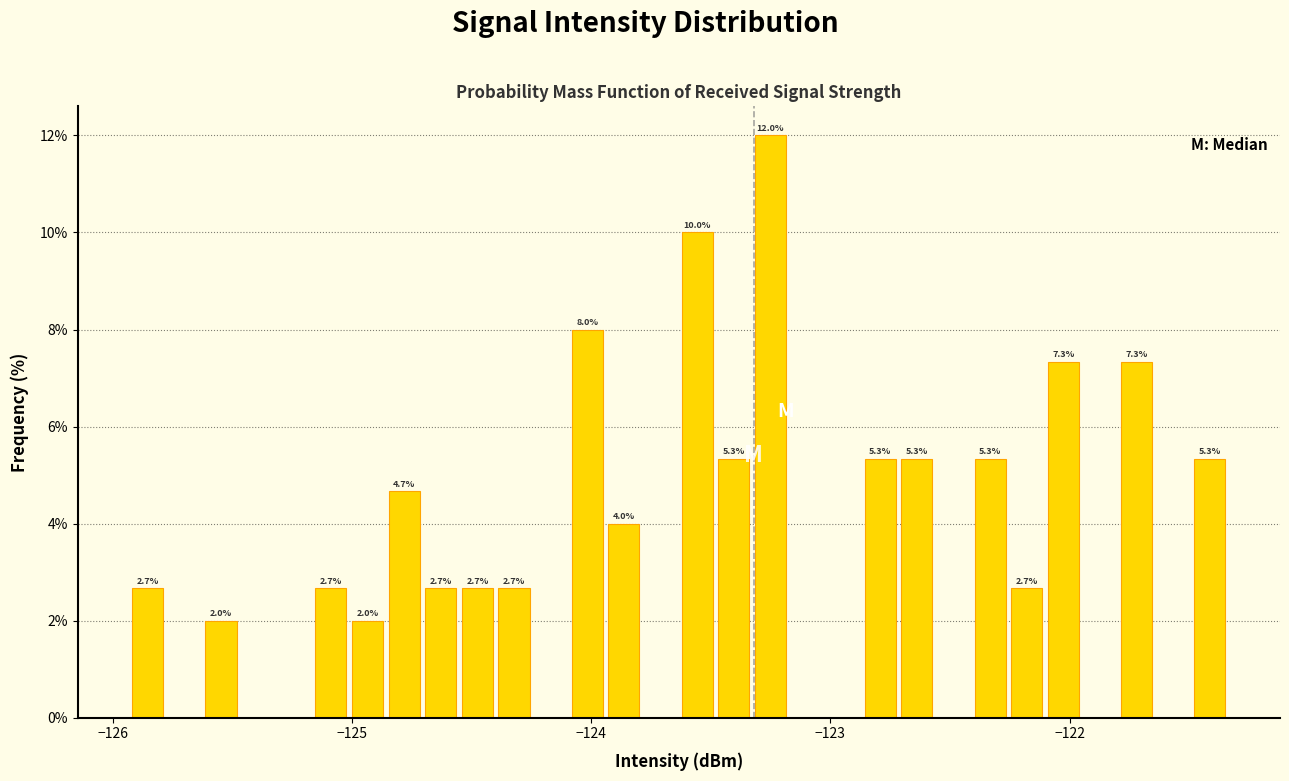

Around what value on the x-axis is the tallest bar? Give the approximate position of its centre, as read against the axis.

-123.3